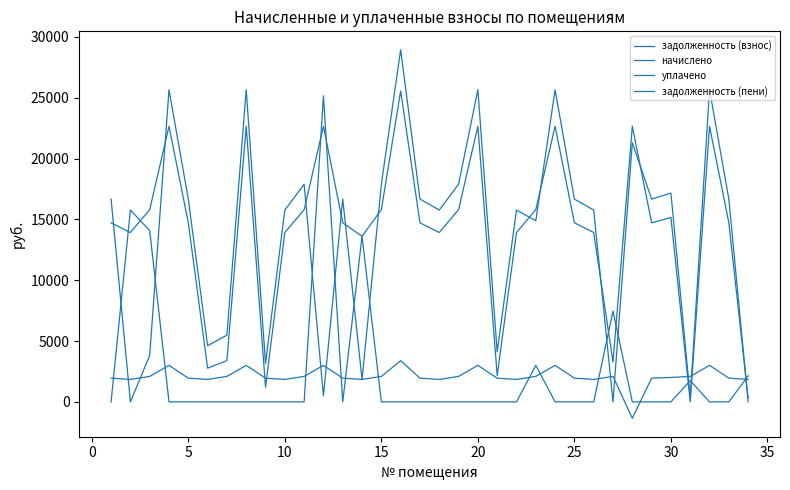

Does the chart have visible grid lines?

No